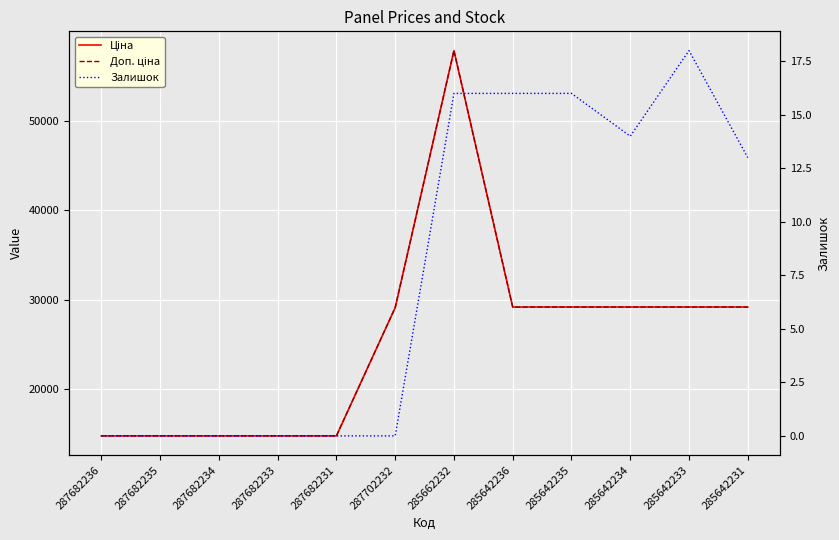

List the labels in order of Доп. ціна value, largest first.

285662232, 285642236, 285642235, 285642234, 285642233, 285642231, 287702232, 287682236, 287682235, 287682234, 287682233, 287682231